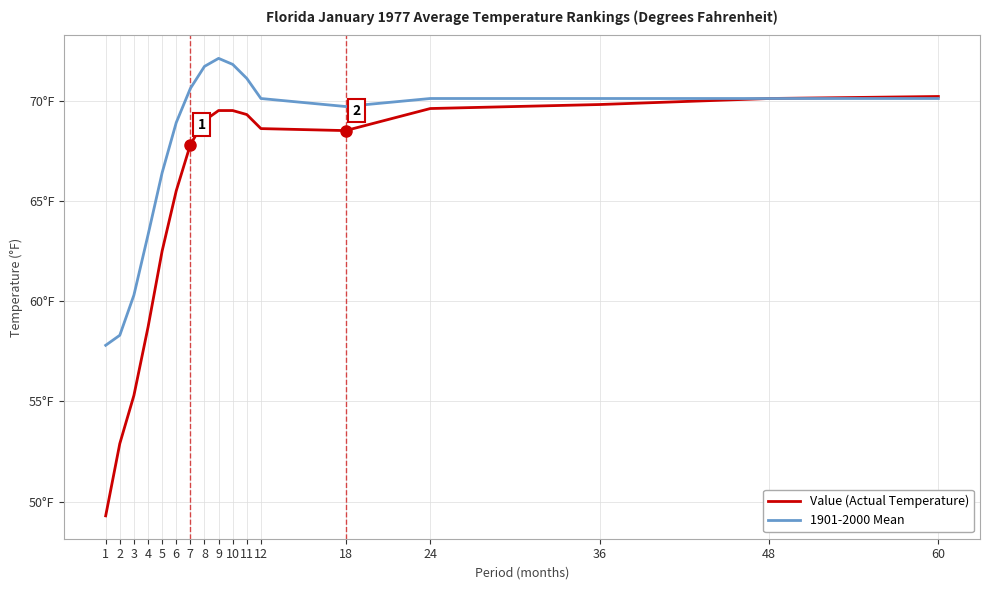

Reading left to right, transcribe all the data shown in this chart.

Value (Actual Temperature): 1=49.3	2=52.9	3=55.3	4=58.7	5=62.5	6=65.5	7=67.8	8=69.0	9=69.5	10=69.5	11=69.3	12=68.6	18=68.5	24=69.6	36=69.8	48=70.1	60=70.2
1901-2000 Mean: 1=57.8	2=58.3	3=60.3	4=63.3	5=66.4	6=68.9	7=70.6	8=71.7	9=72.1	10=71.8	11=71.1	12=70.1	18=69.7	24=70.1	36=70.1	48=70.1	60=70.1